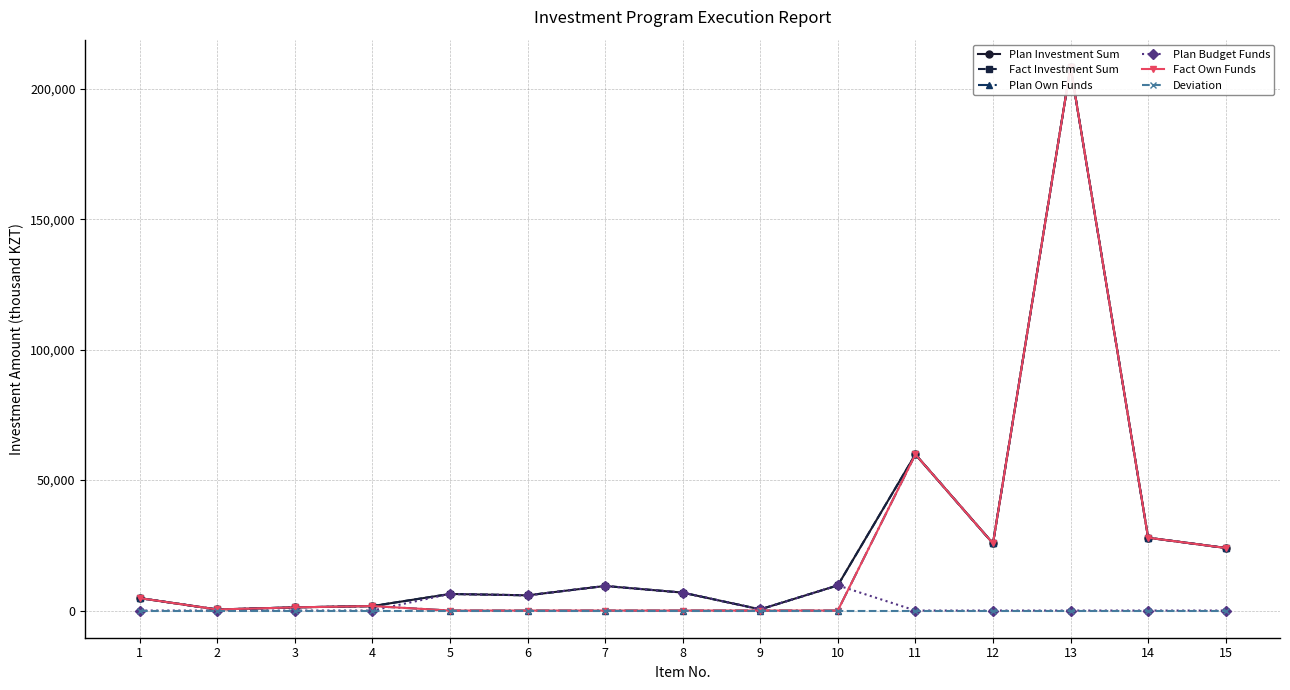

How many lines are shown in the chart?

6